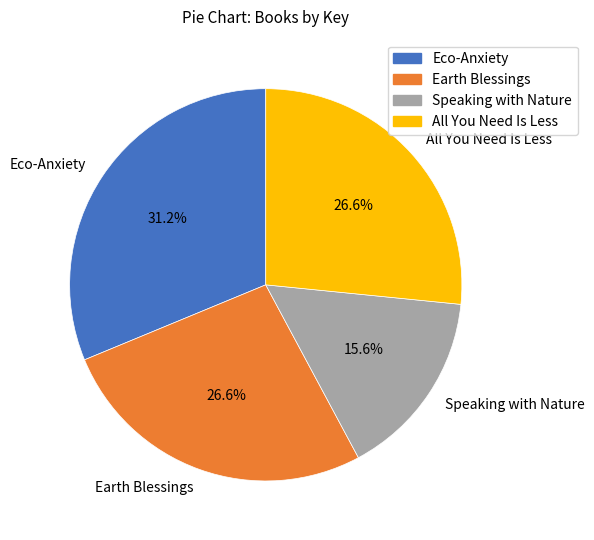

Which has a higher value, All You Need Is Less or Eco-Anxiety?

Eco-Anxiety